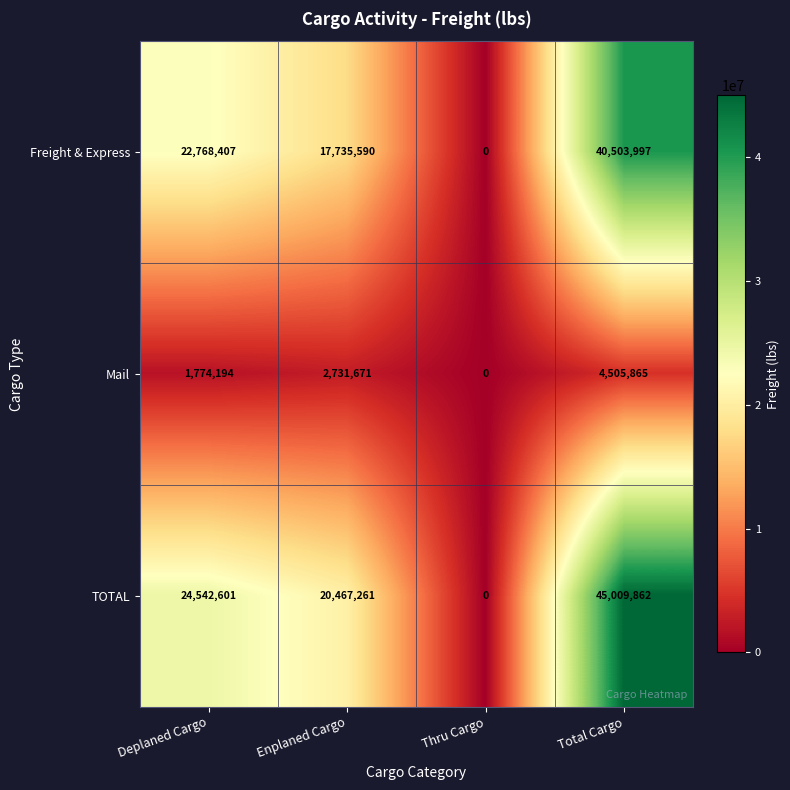

Which series has the largest total across all categories?

TOTAL